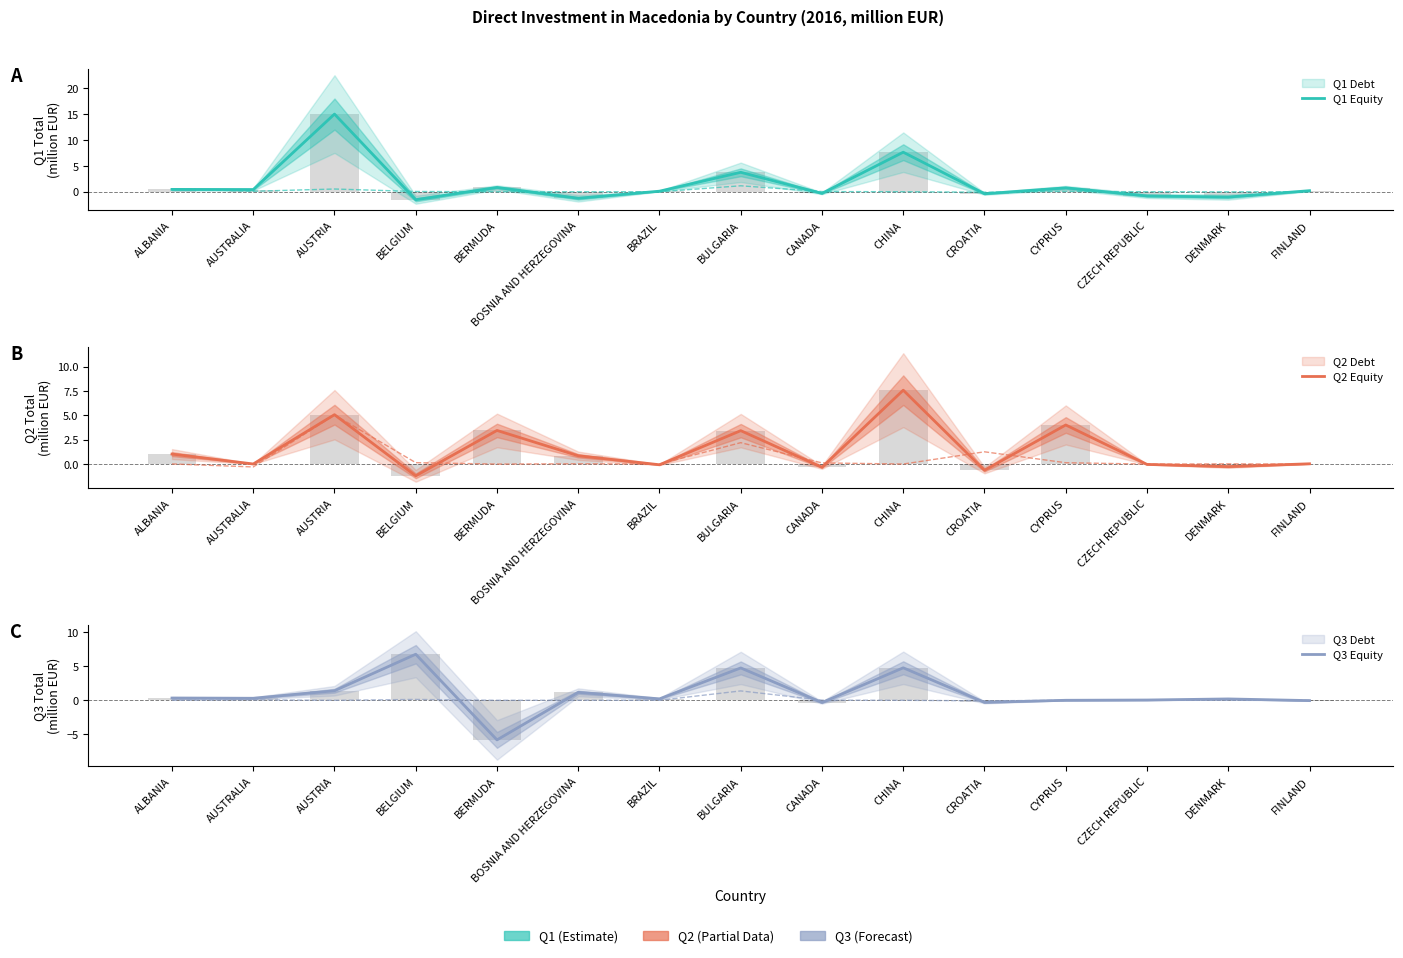

What is the difference between the maximum and minimum values in the Q3 Equity series?

12.5